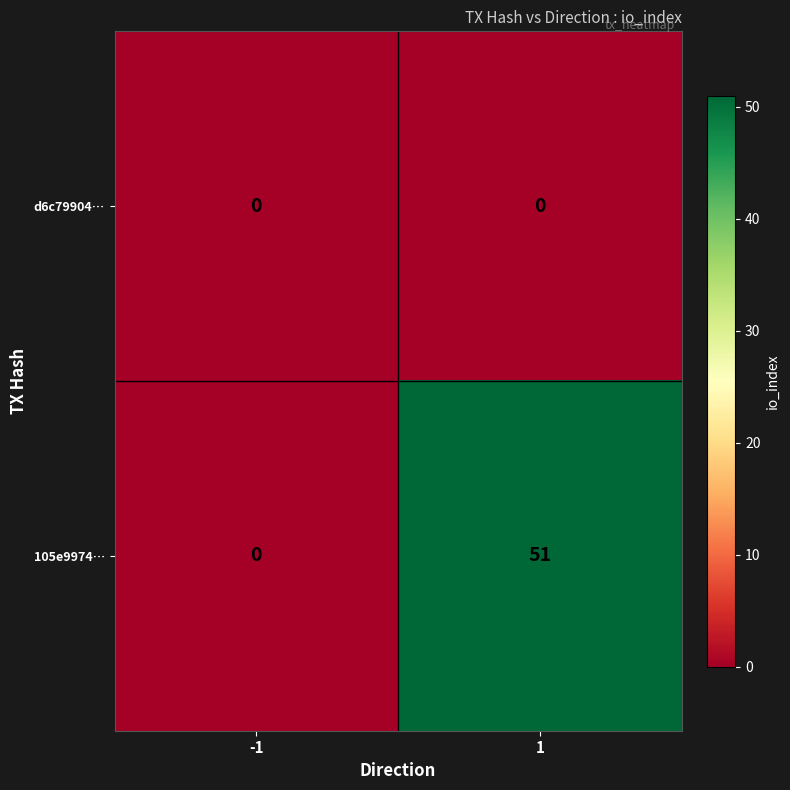

Reading left to right, list all the values displayed in this chart.

d6c79904…: -1=0	1=0
105e9974…: -1=0	1=51